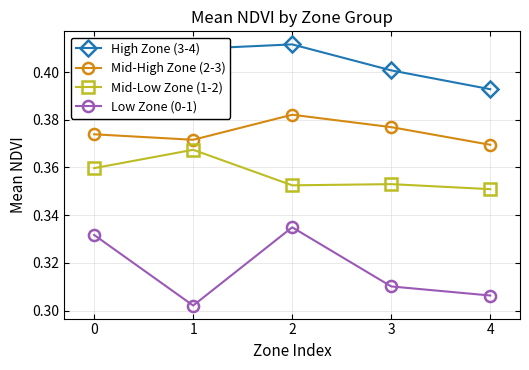

At 0, list the series in order from smallest to largest.

Low Zone (0-1), Mid-Low Zone (1-2), Mid-High Zone (2-3), High Zone (3-4)